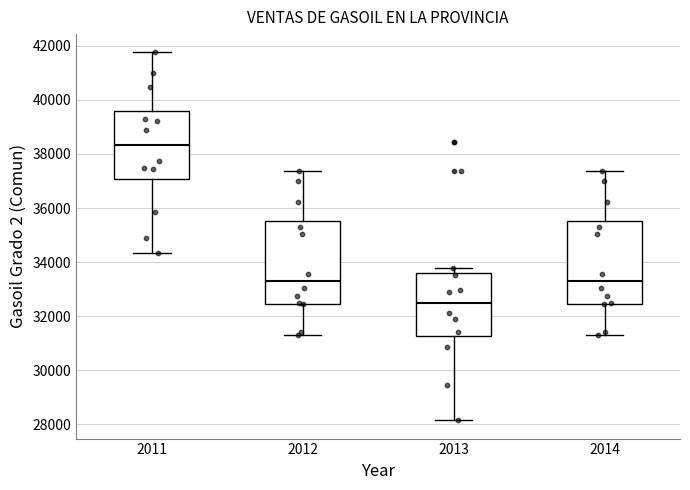

Reading left to right, transcribe this box plot: for each box, give where its median line is, the range the box spans, and where its two whiskers end, as read against the y-axis. The values are not printed on the chart, so give them approximately, as read against the axis.

2011: median 38400, box 37000 to 39600, whiskers 34400 to 41800
2012: median 33200, box 32400 to 35600, whiskers 31400 to 37400
2013: median 32400, box 31200 to 33600, whiskers 28200 to 33800
2014: median 33200, box 32400 to 35600, whiskers 31400 to 37400